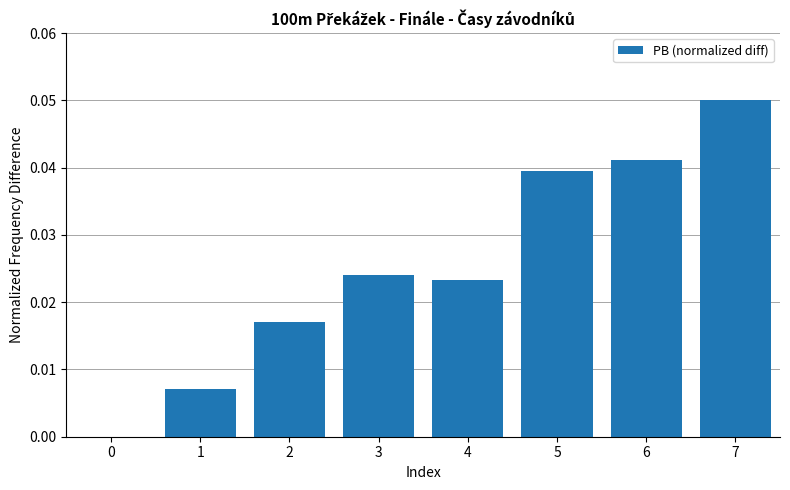

Are the bars grouped side by side (vs. stacked)?

No